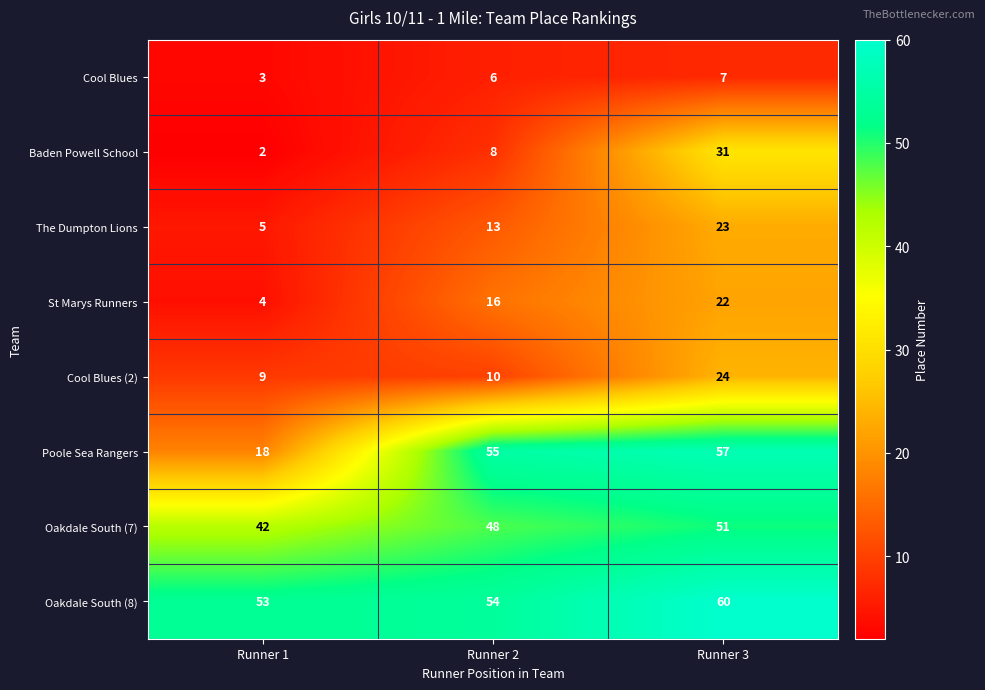

Reading right to left, what are all the values shown in this chart?

Cool Blues: 7	6	3
Baden Powell School: 31	8	2
The Dumpton Lions: 23	13	5
St Marys Runners: 22	16	4
Cool Blues (2): 24	10	9
Poole Sea Rangers: 57	55	18
Oakdale South (7): 51	48	42
Oakdale South (8): 60	54	53